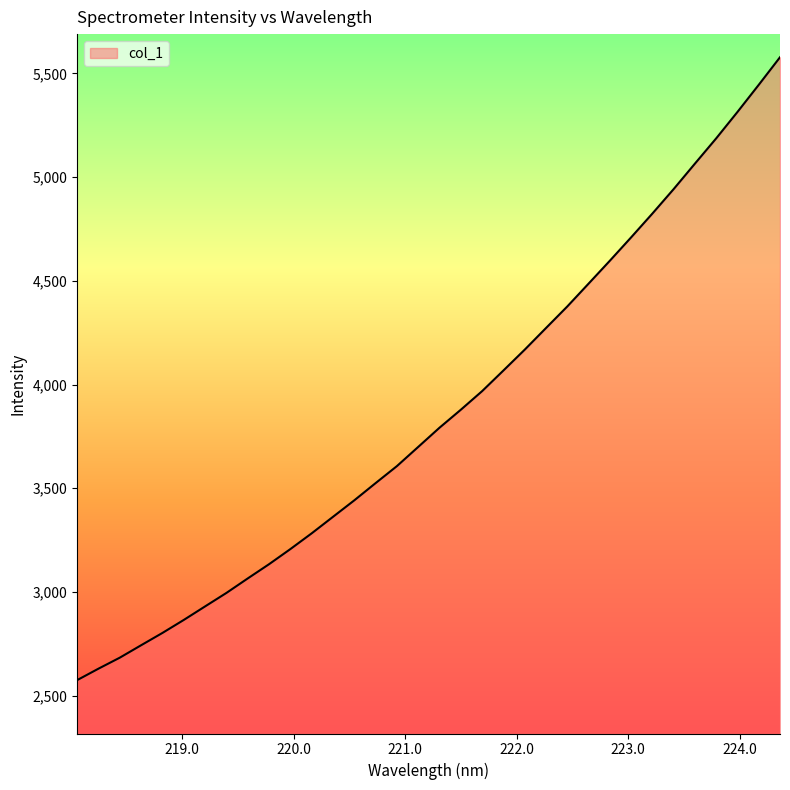

What is the difference between the maximum and minimum values?

3003.8